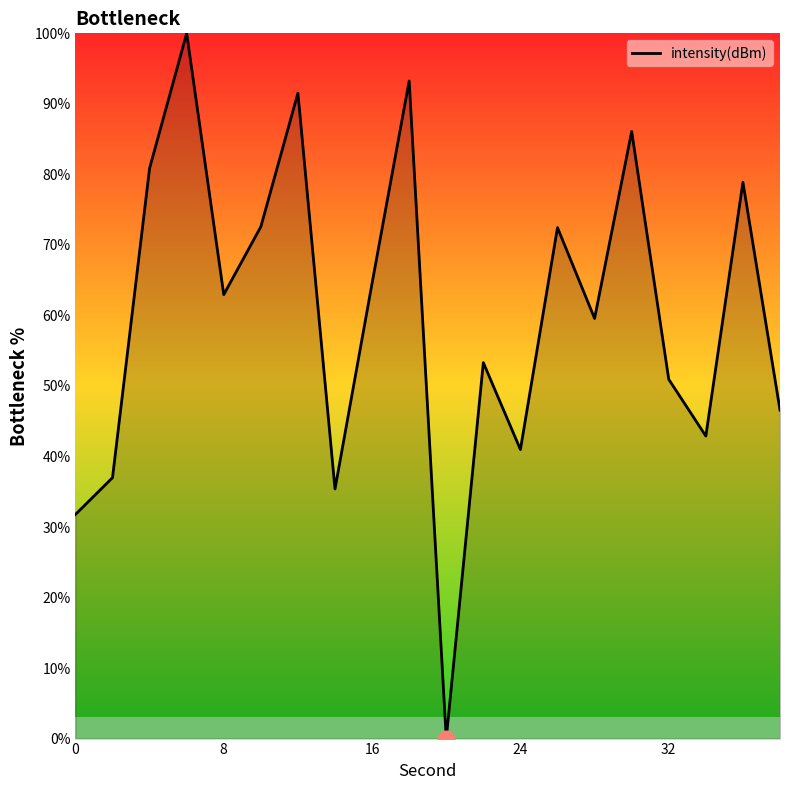

How many series are shown in this chart?

1